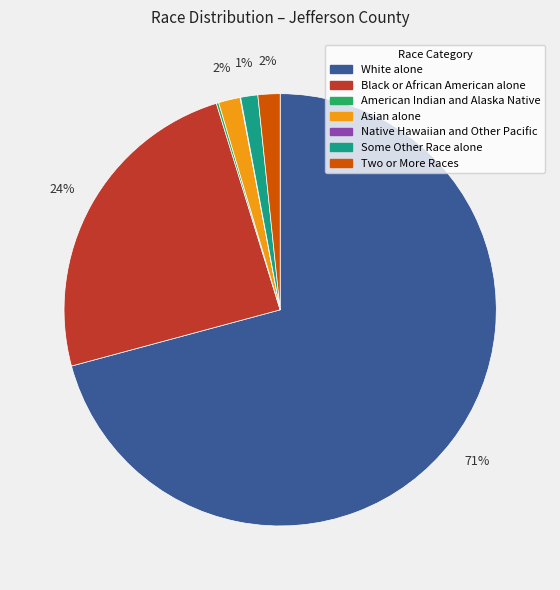

What is the largest slice in the pie chart?

White alone